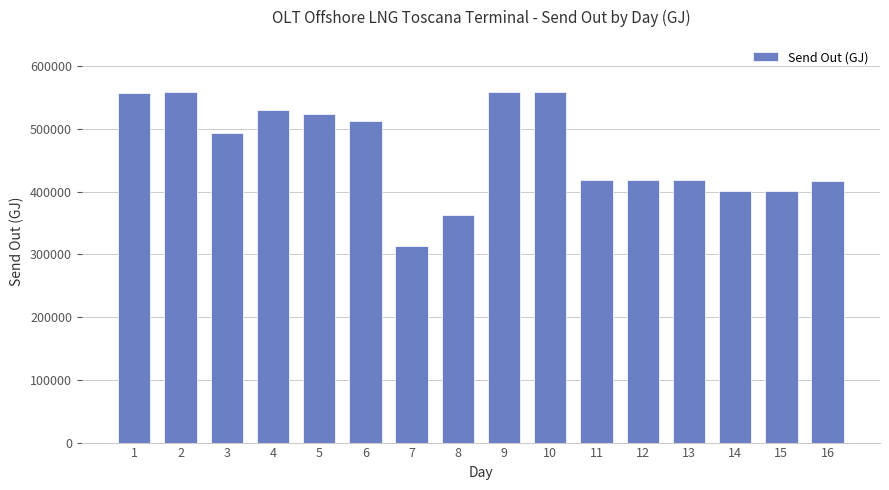

How many data points does each series have?

16